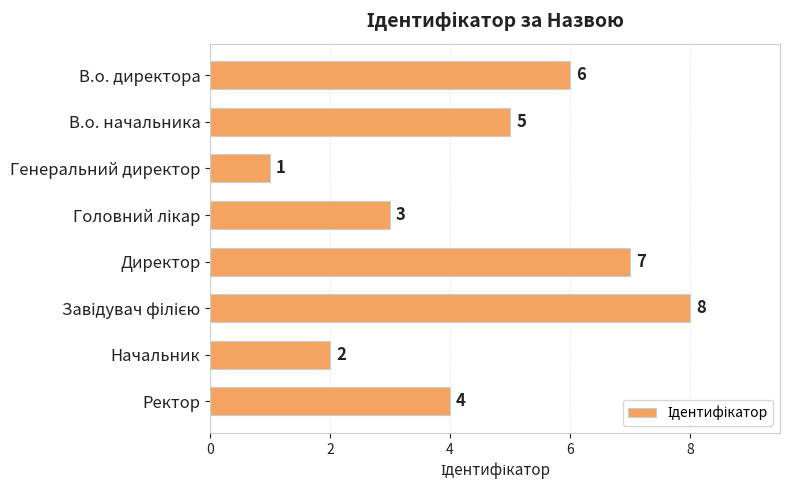

Between В.о. начальника and Директор, which is larger?

Директор